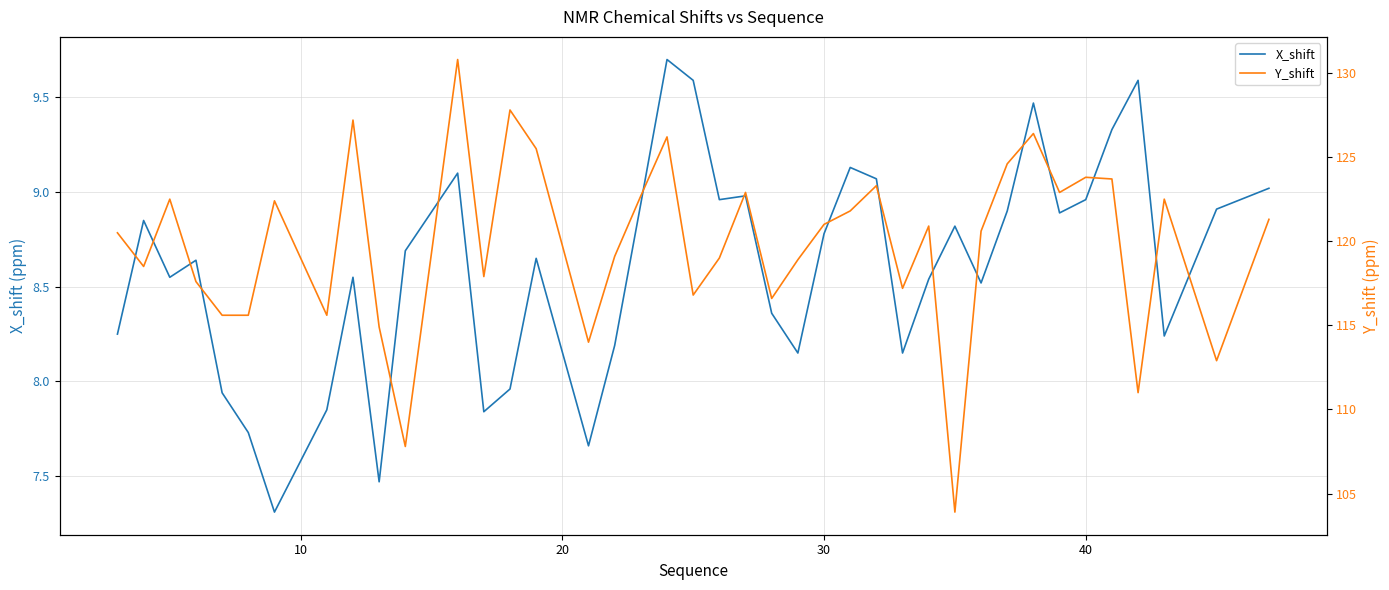

True or false: Y_shift and X_shift cross at least once.

False